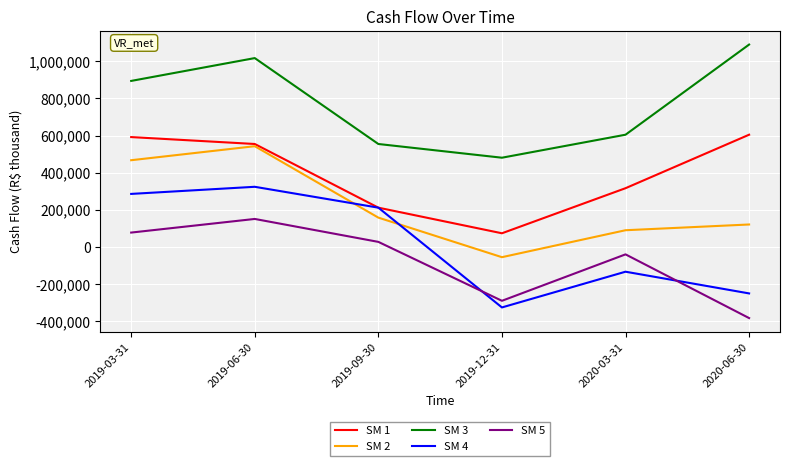

Which series has the largest total across all categories?

SM 3